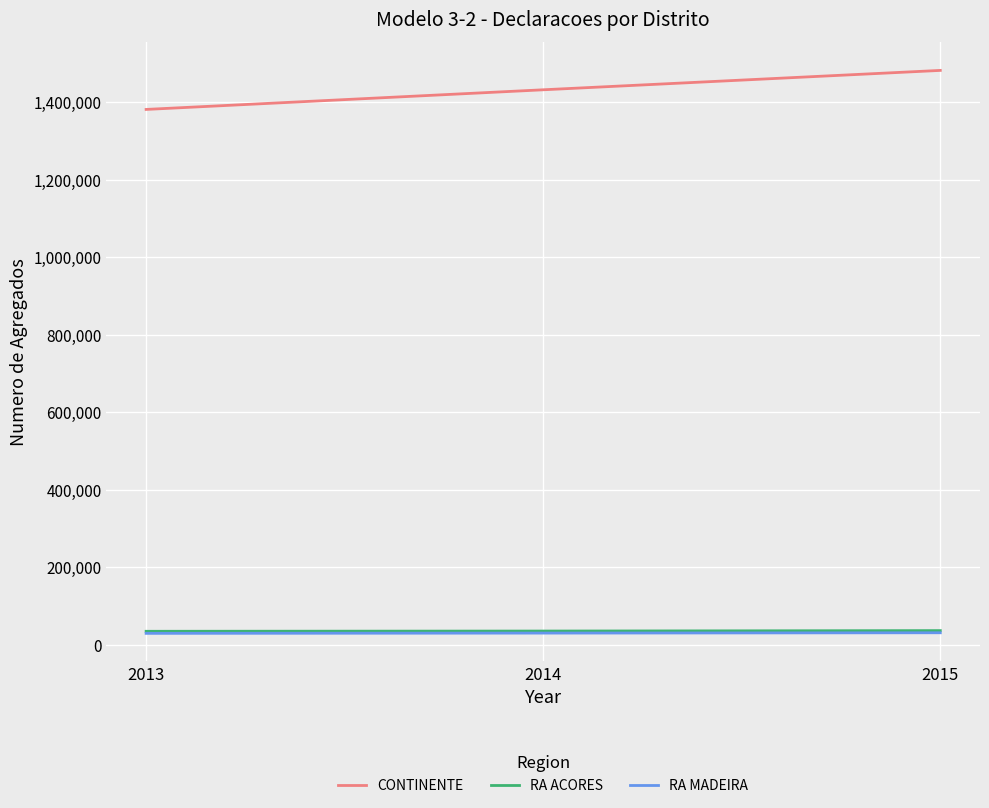

Is it true that RA ACORES equals 35072 at 2014?

True